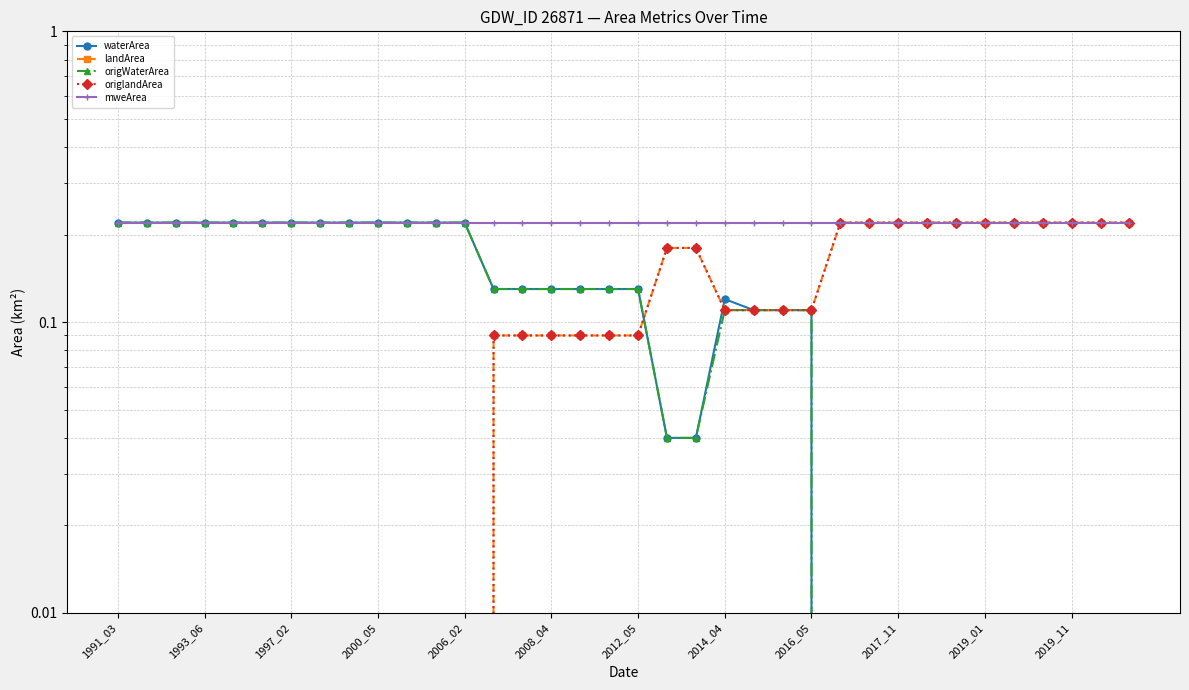

How many lines are shown in the chart?

5